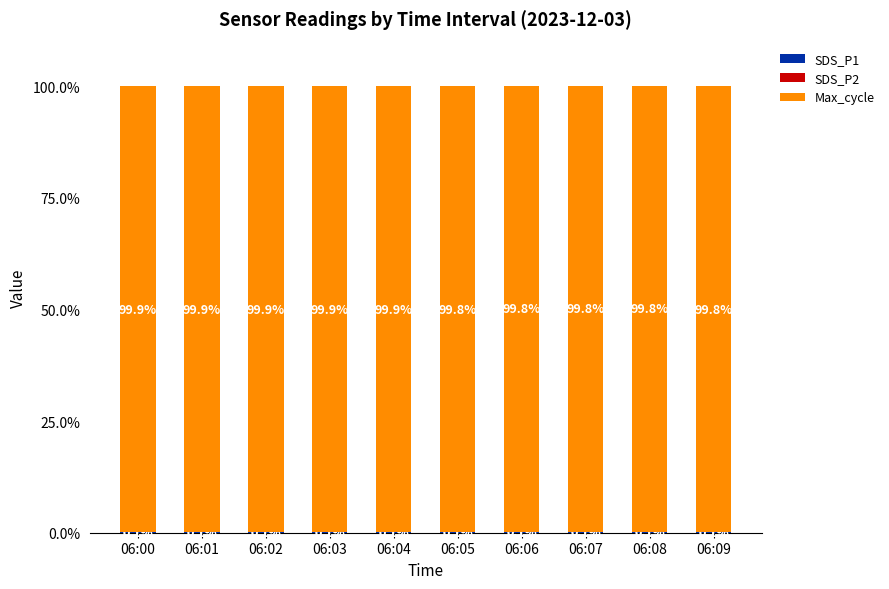

What is the total value across all series at 06:08?

100.0